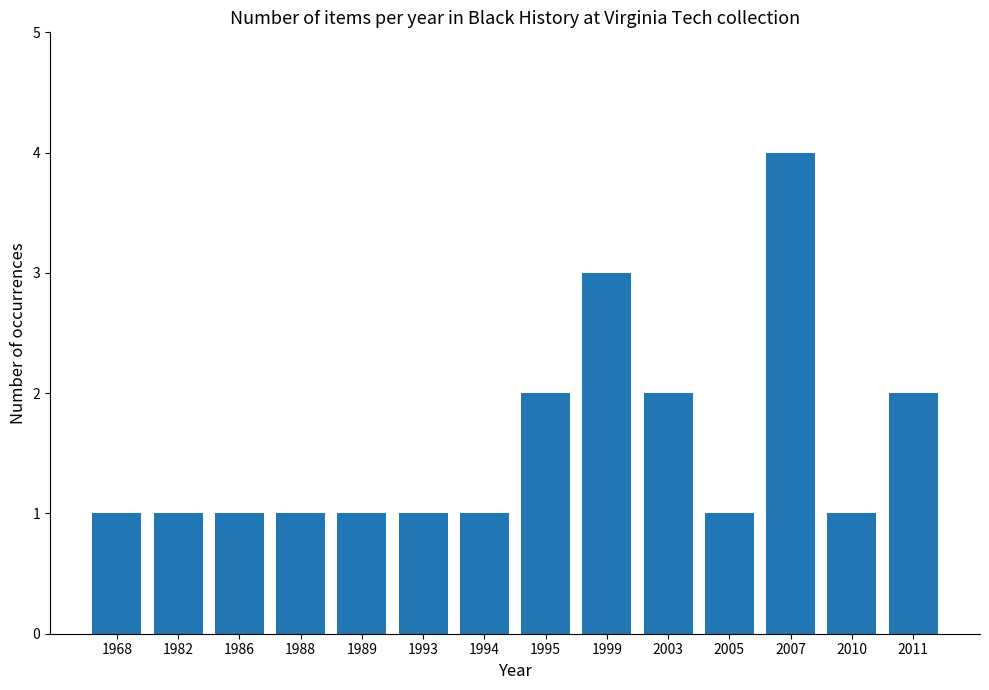

What is the value of the 12th bar from the left?

4